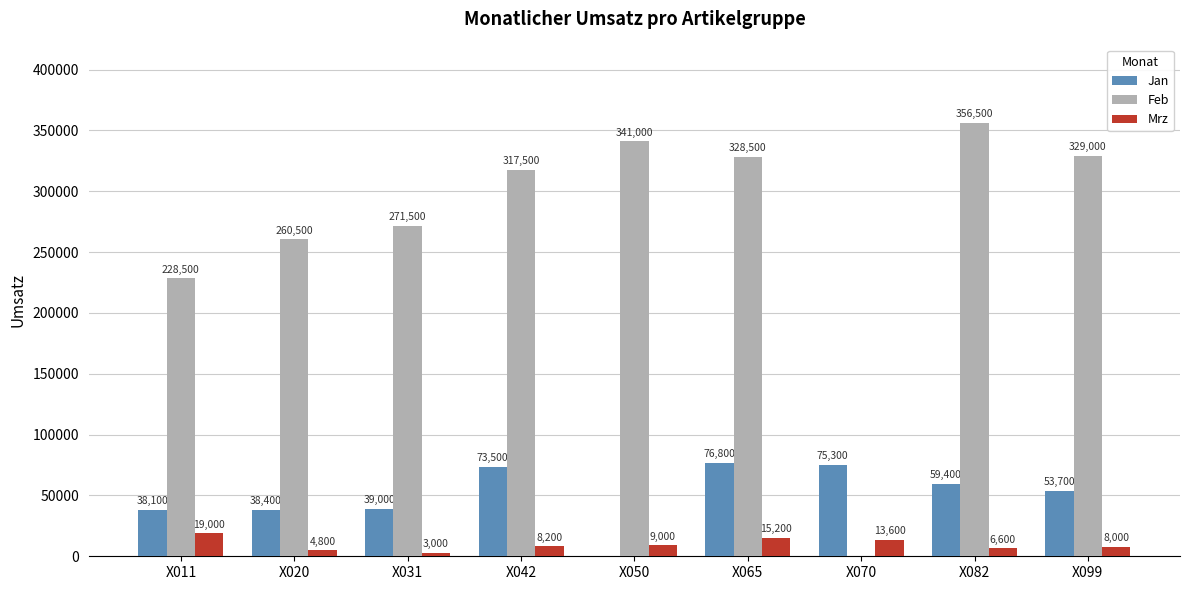

What are all the series names shown in the legend?

Jan, Feb, Mrz